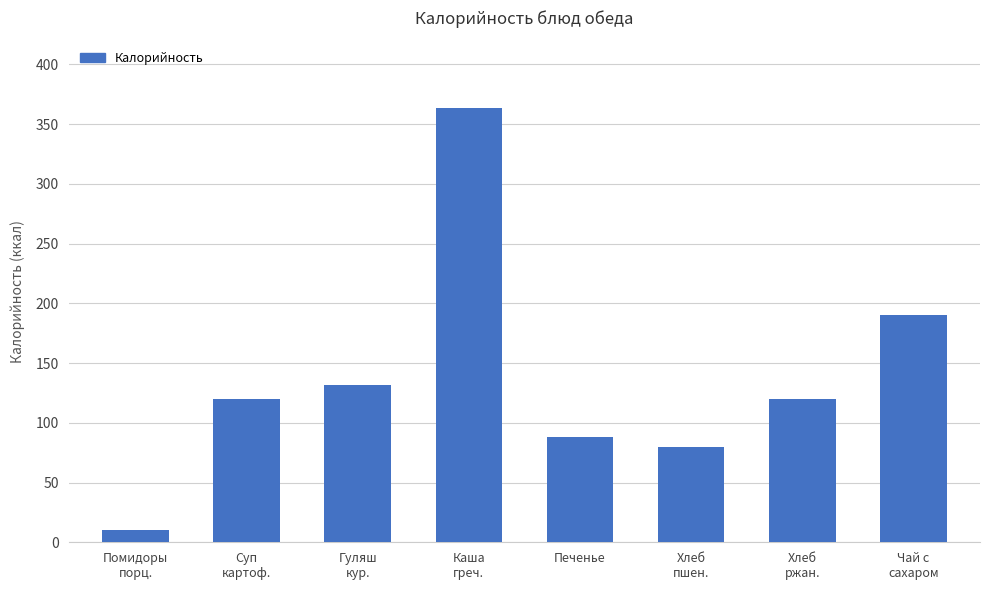

The value at Хлеб
пшен. is 80.0. True or false?

True